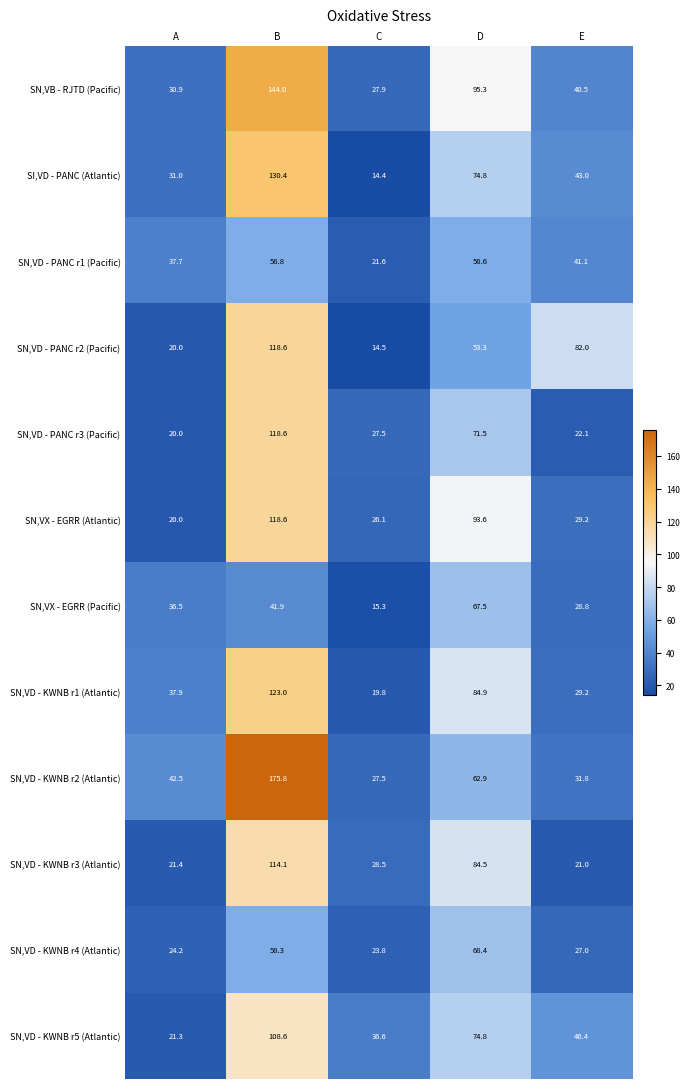

What is the sum of all SN,VD - PANC r1 (Pacific) values?

217.8